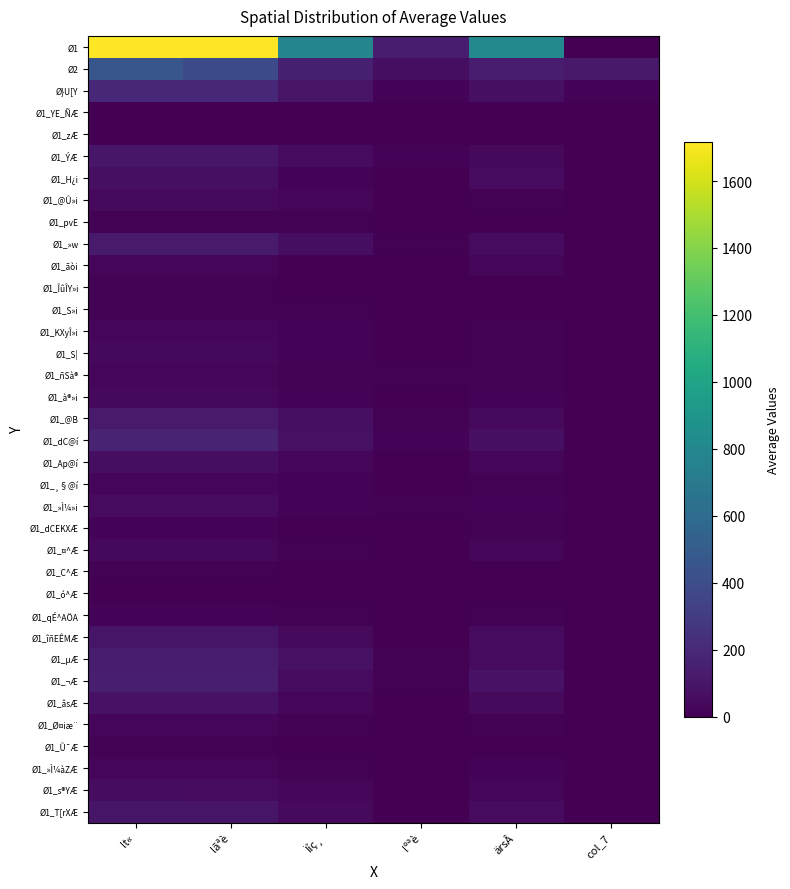

Which series has the largest total across all categories?

Ø1